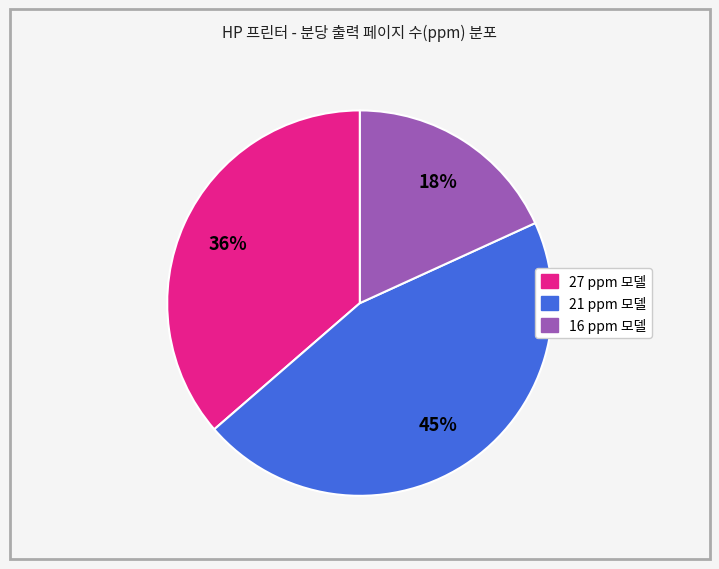

Is there any slice that represents more than half of the pie?

No